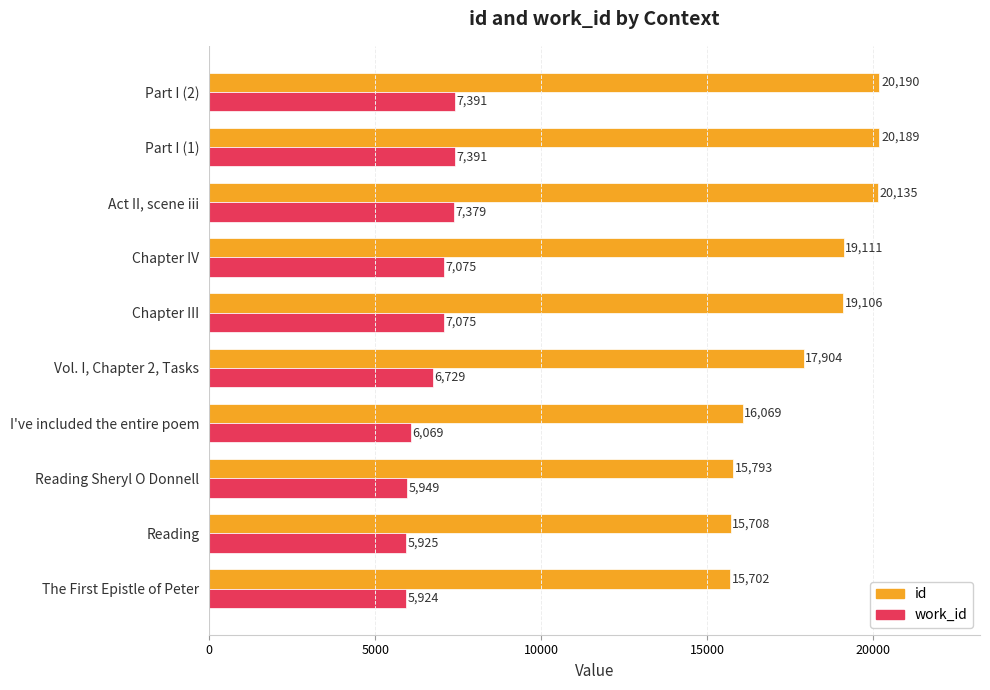

What is the greatest value displayed?

20190